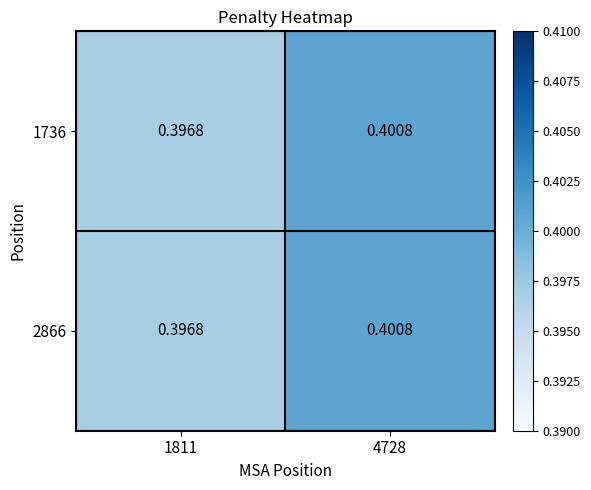

Which label corresponds to the smallest value in the chart?

1811